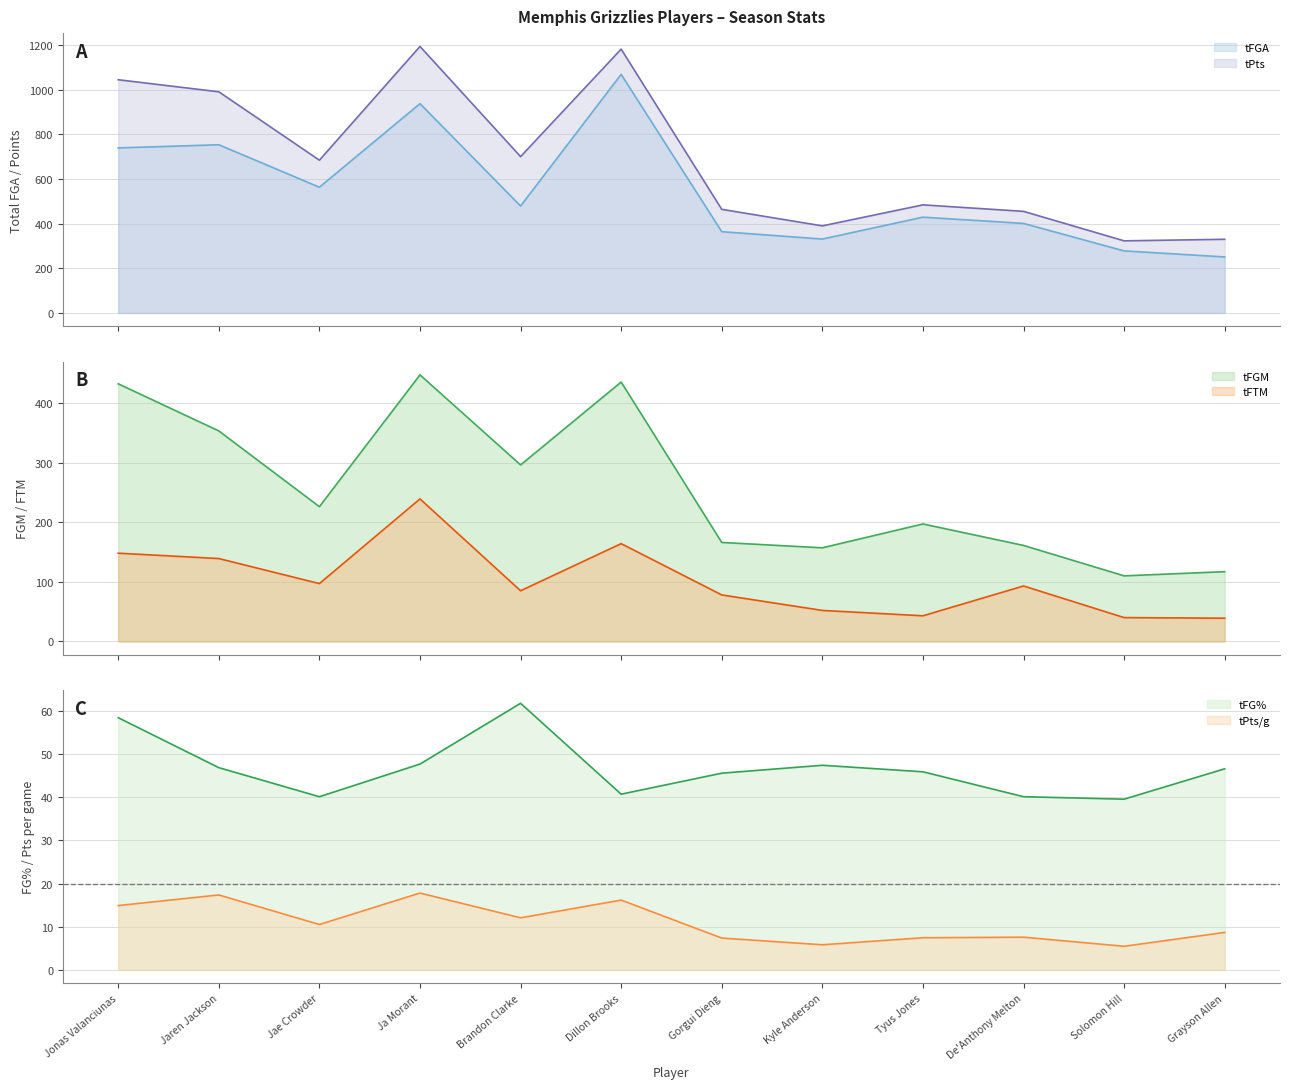

List the series in order of their peak value, highest first.

tPts, tFGA, tFGM, tFTM, tFG%, tPts/g